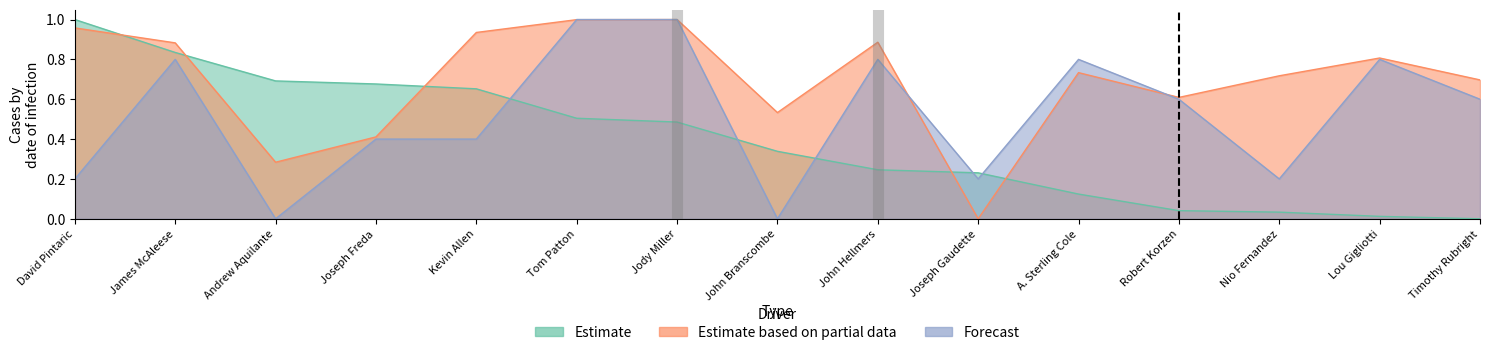

Reading left to right, extract all data points from this chart.

Estimate: David Pintaric=1.0	James McAleese=0.8	Andrew Aquilante=0.7	Joseph Freda=0.7	Kevin Allen=0.7	Tom Patton=0.5	Jody Miller=0.5	John Branscombe=0.3	John Hellmers=0.2	Joseph Gaudette=0.2	A. Sterling Cole=0.1	Robert Korzen=0.0	Nio Fernandez=0.0	Lou Gigliotti=0.0	Timothy Rubright=0.0
Estimate based on partial data: David Pintaric=1.0	James McAleese=0.9	Andrew Aquilante=0.3	Joseph Freda=0.4	Kevin Allen=0.9	Tom Patton=1.0	Jody Miller=1.0	John Branscombe=0.5	John Hellmers=0.9	Joseph Gaudette=0.0	A. Sterling Cole=0.7	Robert Korzen=0.6	Nio Fernandez=0.7	Lou Gigliotti=0.8	Timothy Rubright=0.7
Forecast: David Pintaric=0.2	James McAleese=0.8	Andrew Aquilante=0.0	Joseph Freda=0.4	Kevin Allen=0.4	Tom Patton=1.0	Jody Miller=1.0	John Branscombe=0.0	John Hellmers=0.8	Joseph Gaudette=0.2	A. Sterling Cole=0.8	Robert Korzen=0.6	Nio Fernandez=0.2	Lou Gigliotti=0.8	Timothy Rubright=0.6